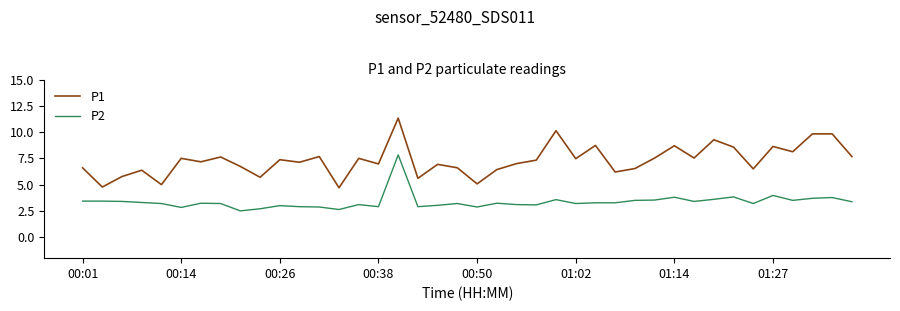

Which series has the largest range (max minus min)?

P1